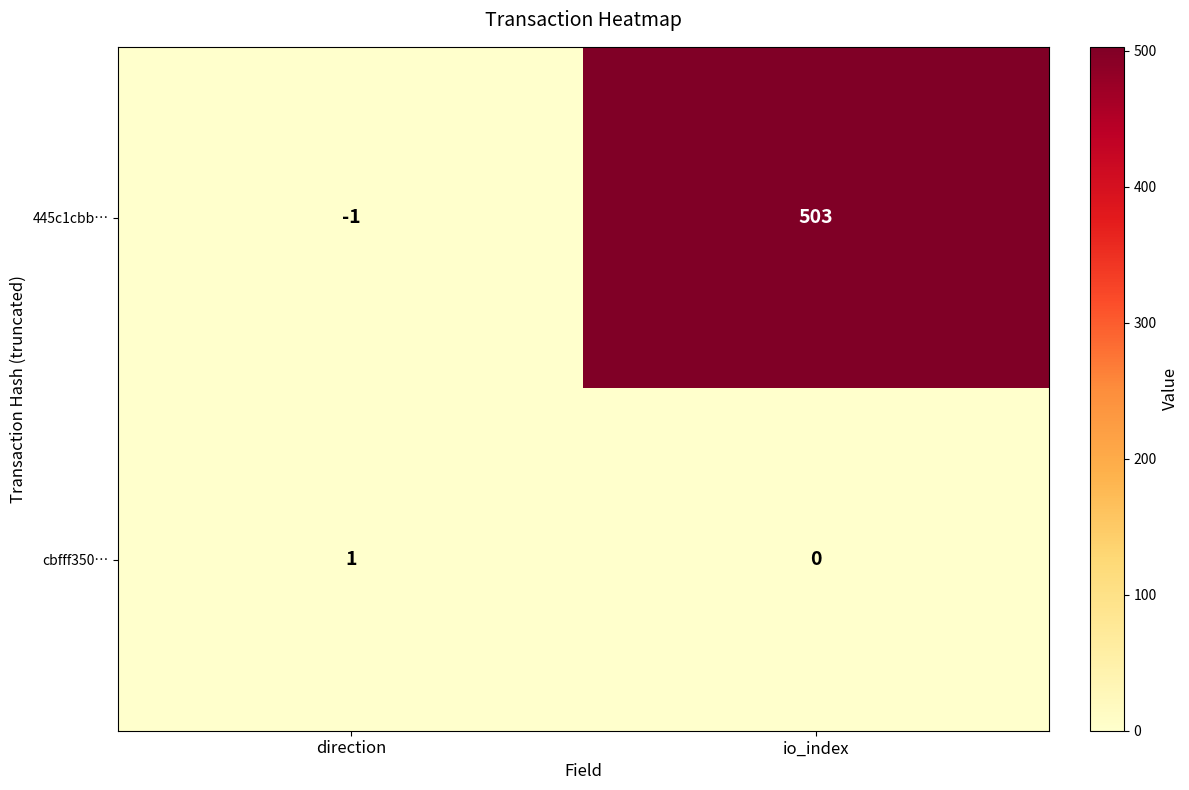

Reading right to left, transcribe all the data shown in this chart.

445c1cbb…: io_index=503	direction=-1
cbfff350…: io_index=0	direction=1